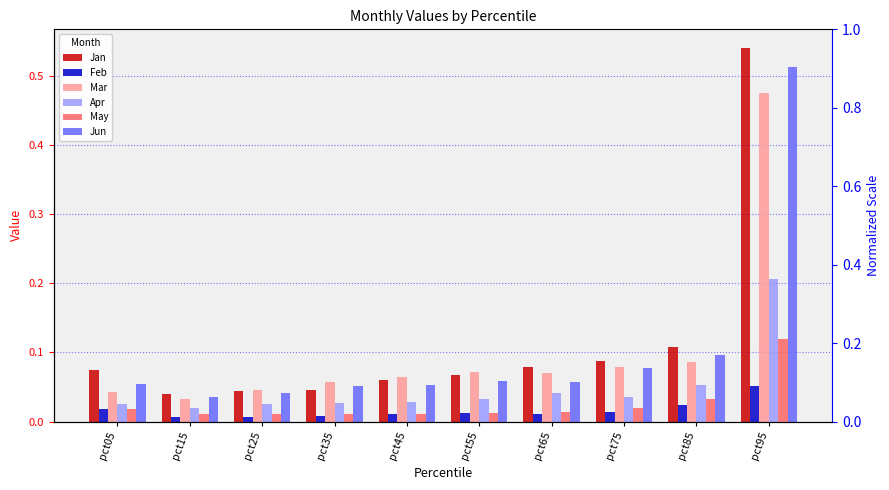

What is the difference between the highest and lowest values at pct45?

0.1